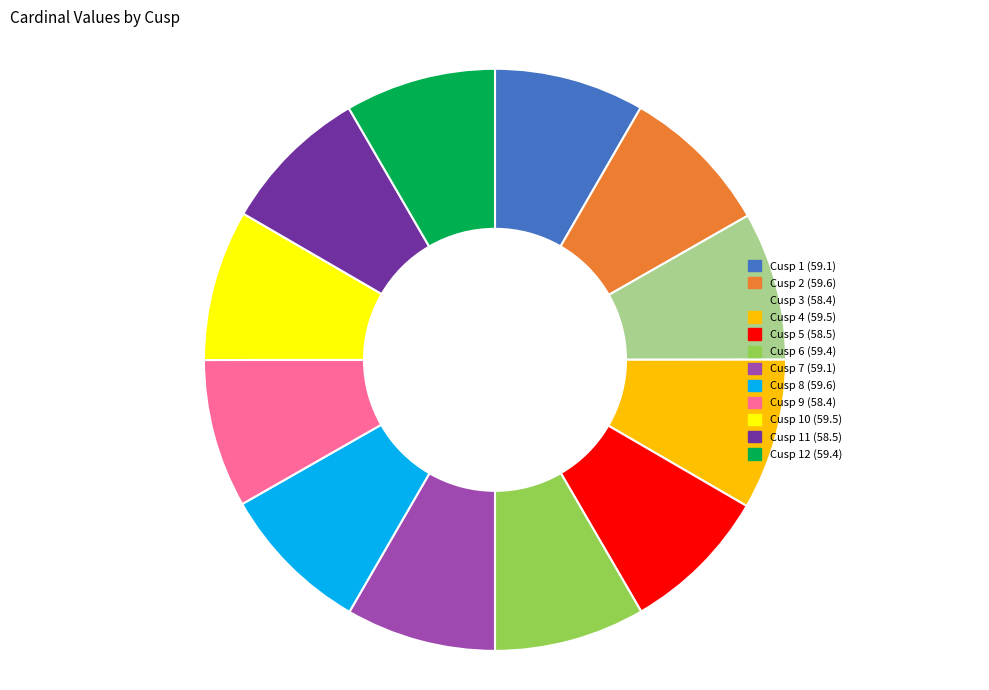

Does any single category account for the majority?

No